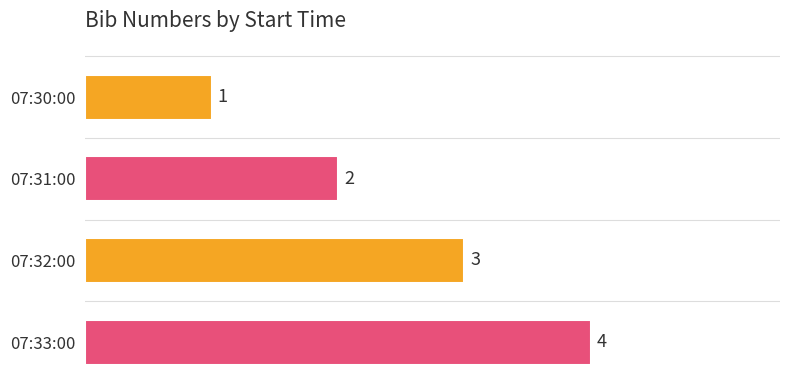

Rank the categories by value from lowest to highest.

07:30:00, 07:31:00, 07:32:00, 07:33:00